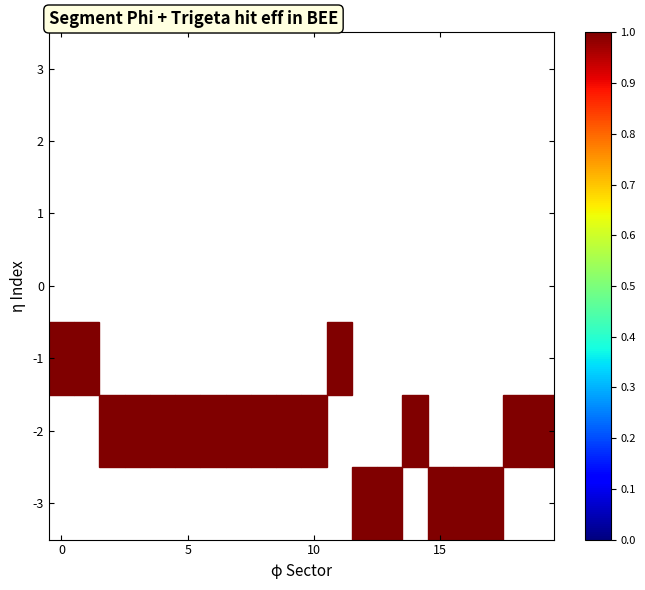

At how many categories does at least one series exceed 0?

20